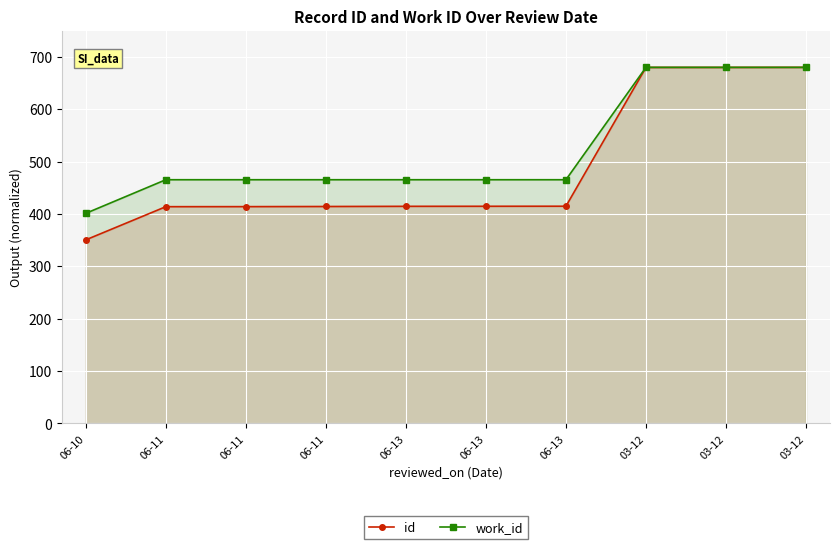

At which label does work_id first exceed 465?

06-11